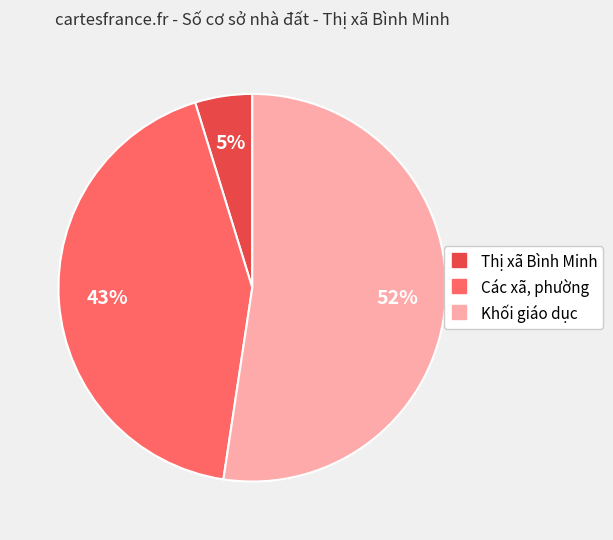

To the nearest percent, what is the combined percentage of Khối giáo dục and Thị xã Bình Minh?

57%